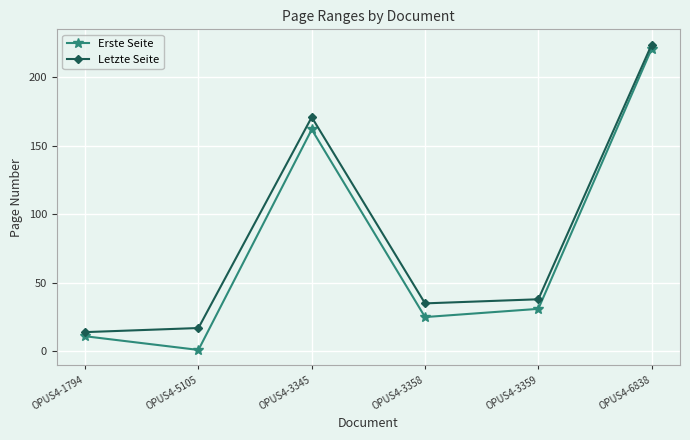

Reading left to right, extract all data points from this chart.

Erste Seite: 11	1	162	25	31	221
Letzte Seite: 14	17	171	35	38	224